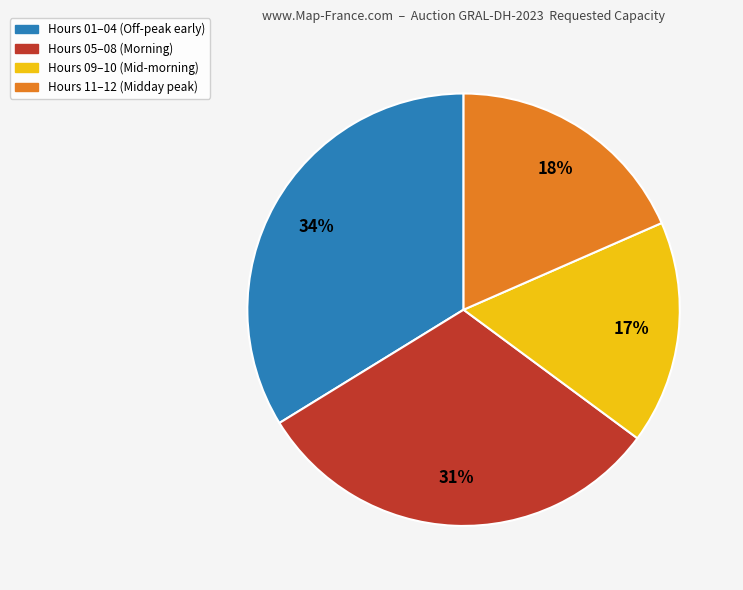

Is it true that Hours 01–04 (Off-peak early) is 34% of the pie?

True